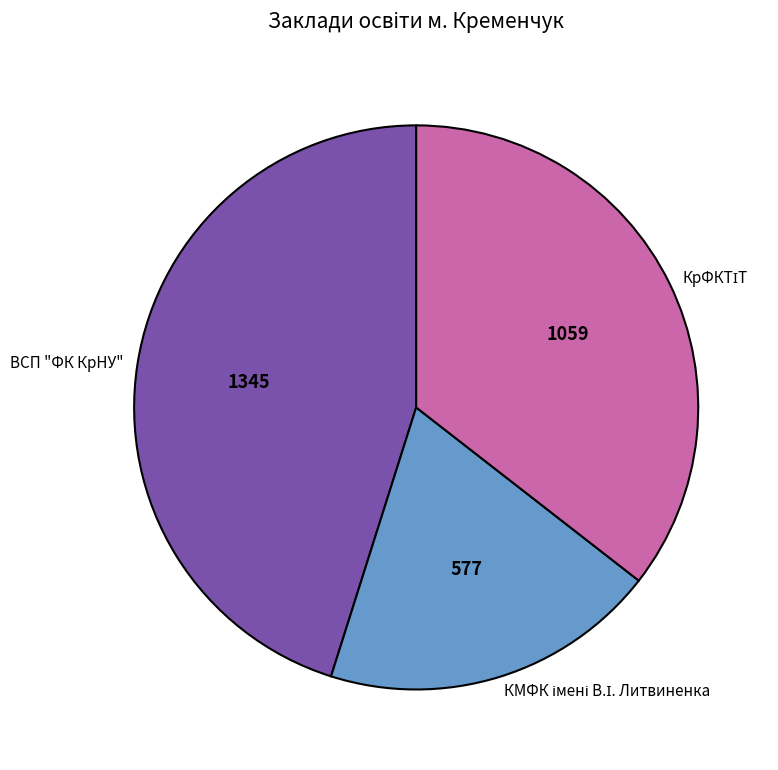

Which category has the biggest portion of the pie?

ВСП "ФК КрНУ"